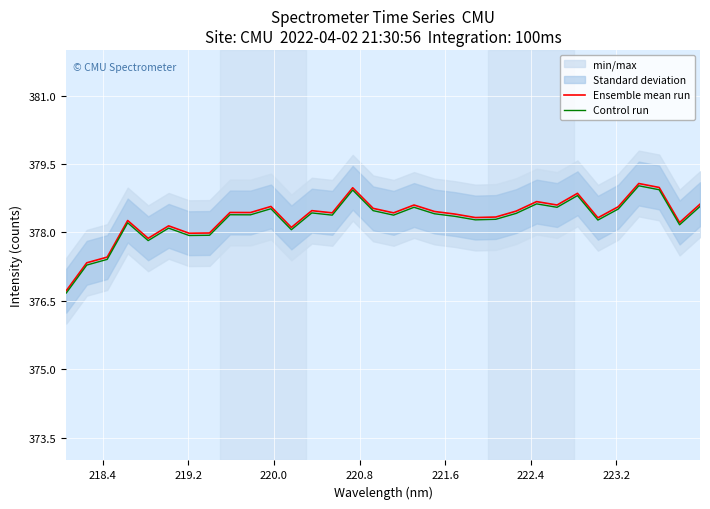

True or false: Ensemble mean run and Control run cross at least once.

False